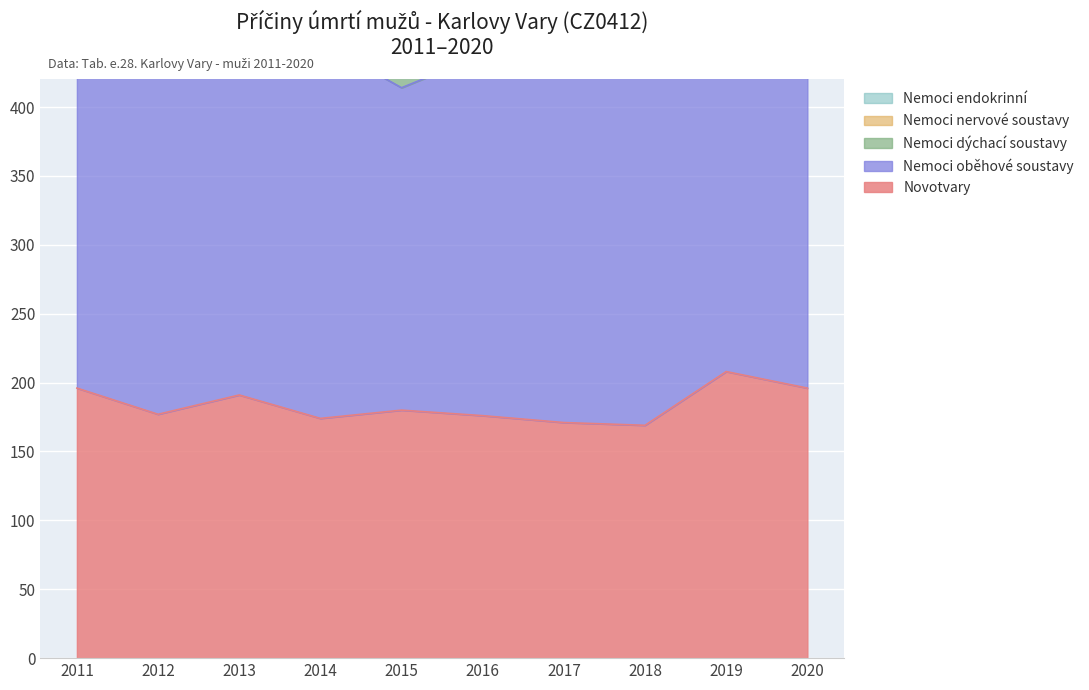

True or false: Nemoci endokrinní and Nemoci dýchací soustavy cross at least once.

False